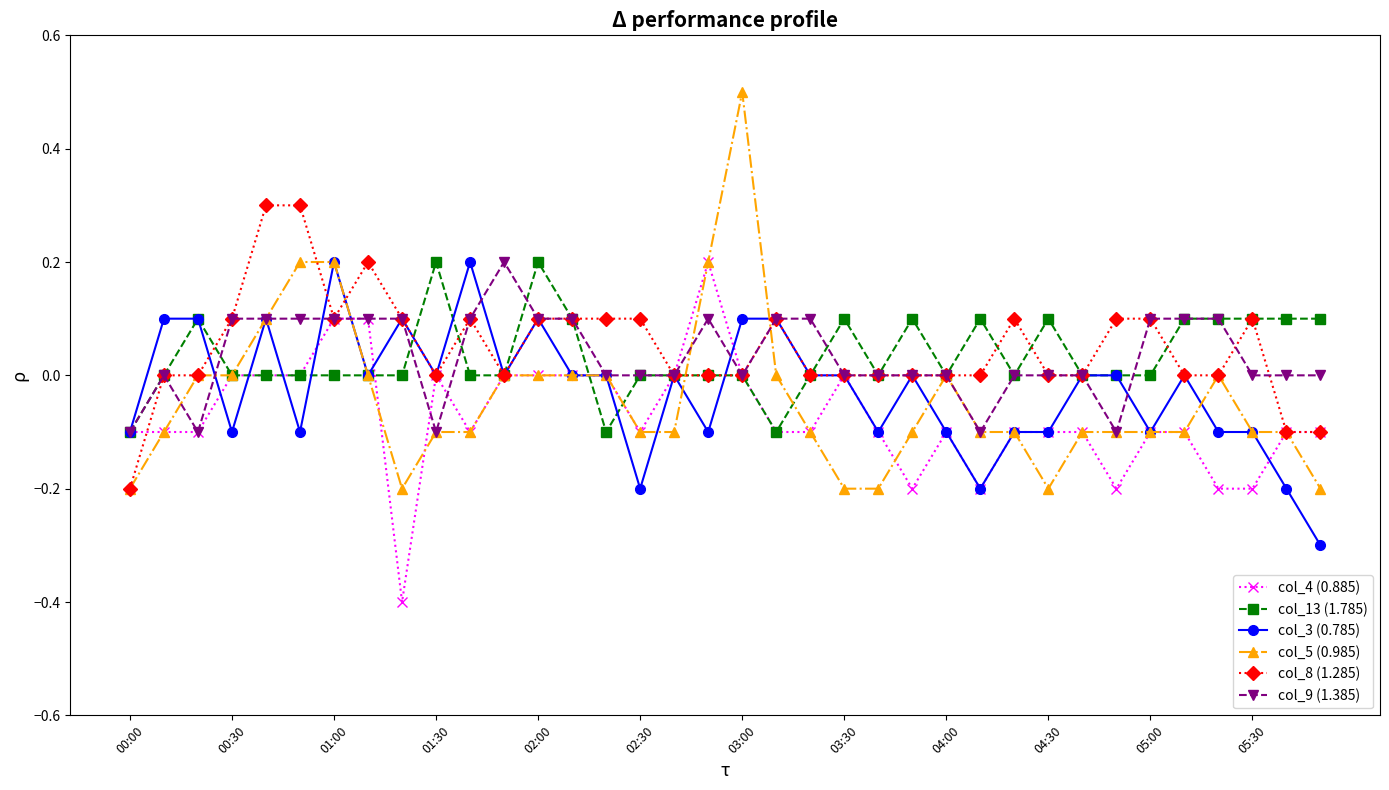

What is the smallest value displayed?

-0.4